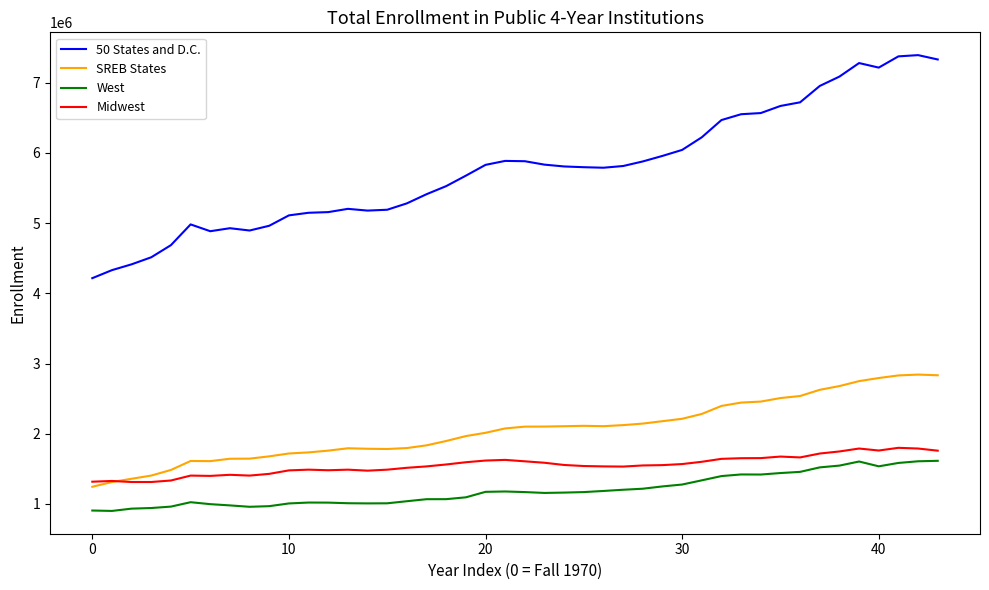

Which series has the largest total across all categories?

50 States and D.C.